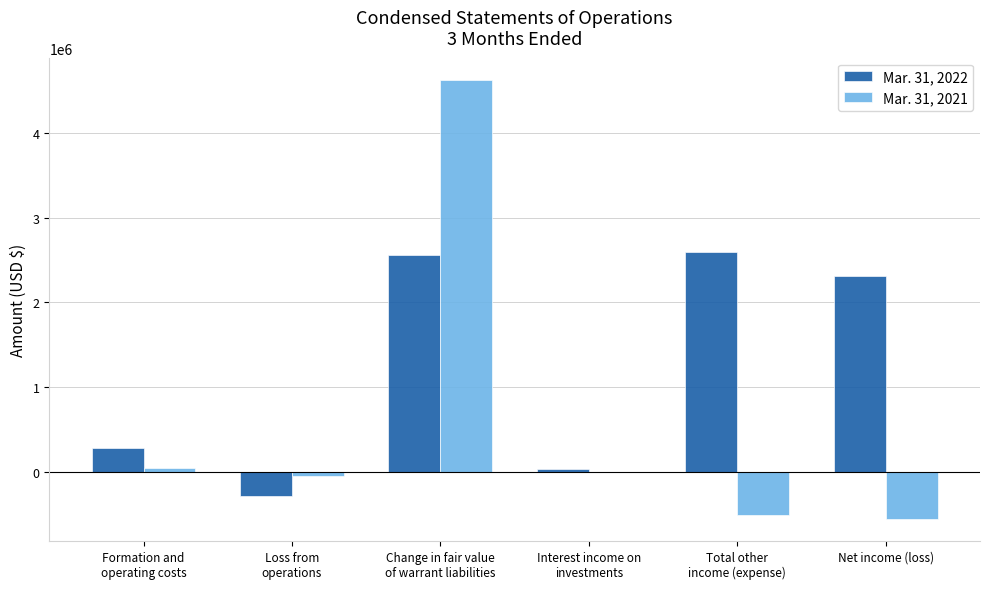

Which series has the largest total across all categories?

Mar. 31, 2022